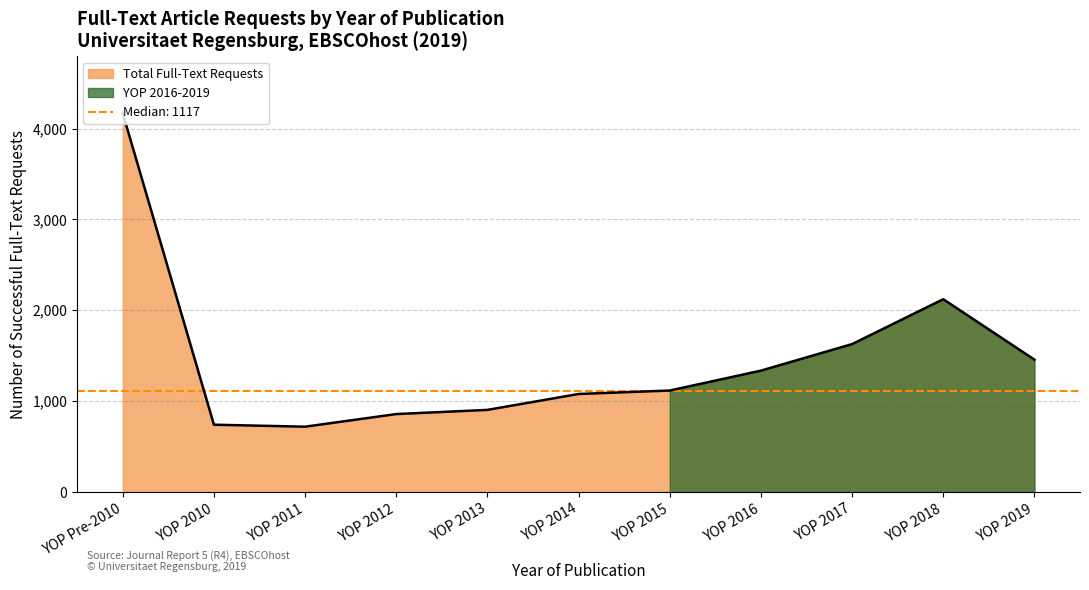

The value of YOP 2017 at YOP 2011 is -706. True or false?

False